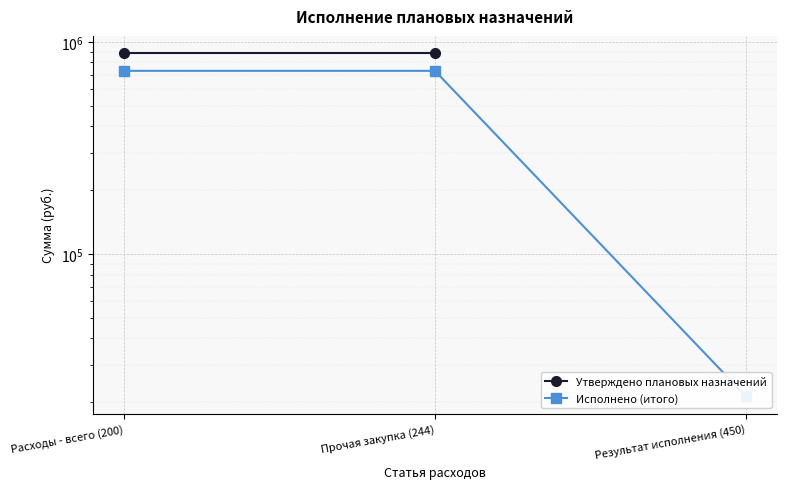

Rank the categories by Исполнено (итого) value from highest to lowest.

Расходы - всего (200), Прочая закупка (244), Результат исполнения (450)